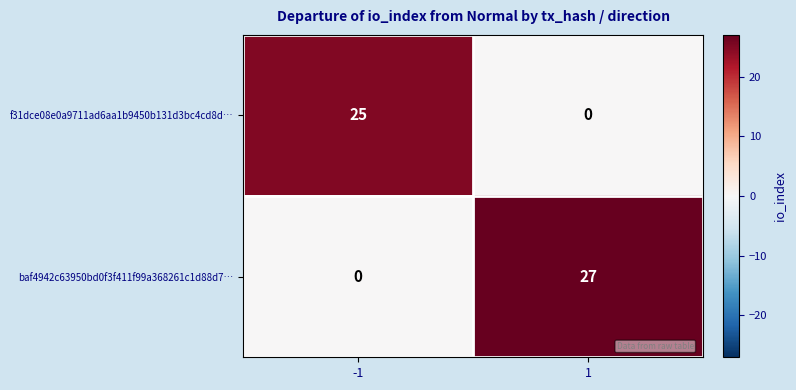

Reading left to right, list all the values displayed in this chart.

f31dce08e0a9711ad6aa1b9450b131d3bc4cd8d…: -1=25	1=0
baf4942c63950bd0f3f411f99a368261c1d88d7…: -1=0	1=27